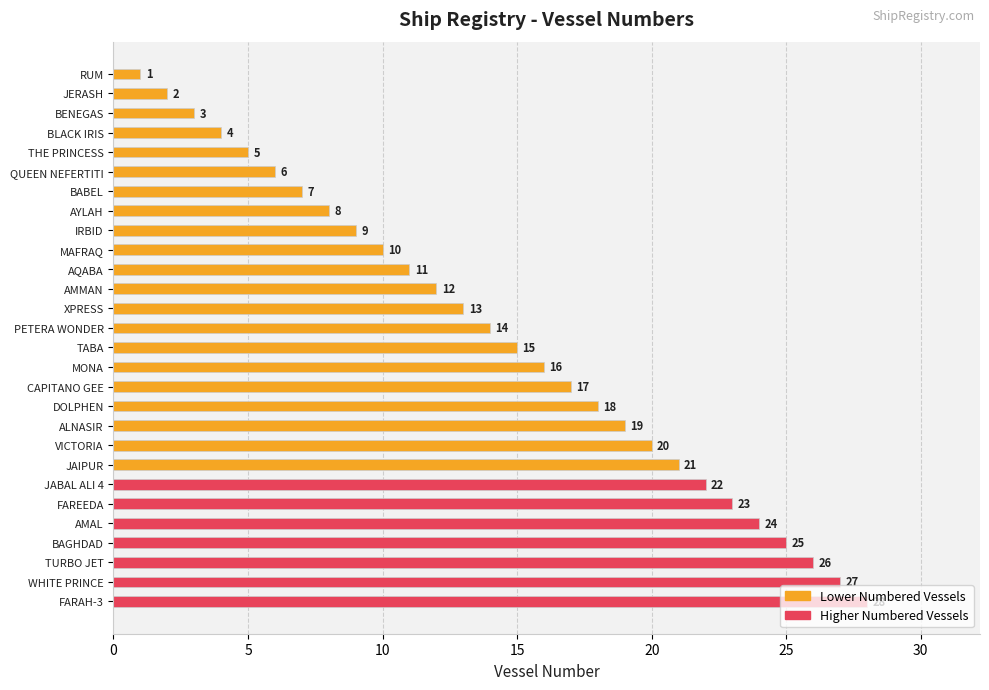

What is the value of the 14th bar from the top?

14